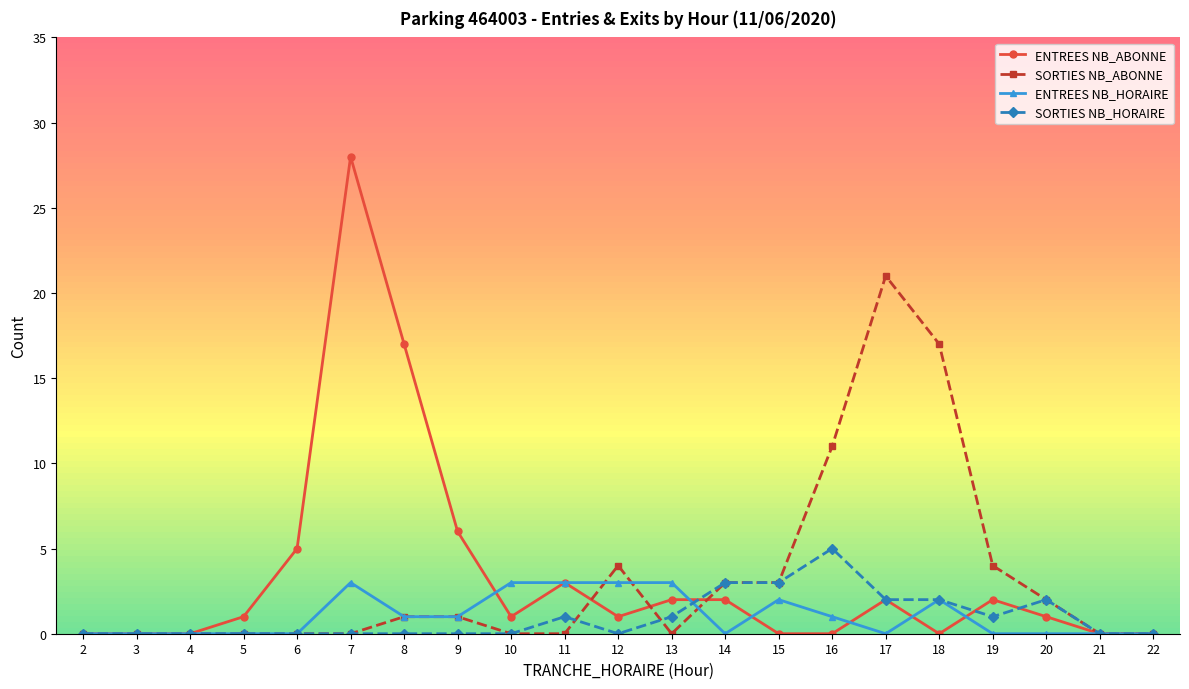

The ENTREES NB_HORAIRE series shows 1 at 8. True or false?

True